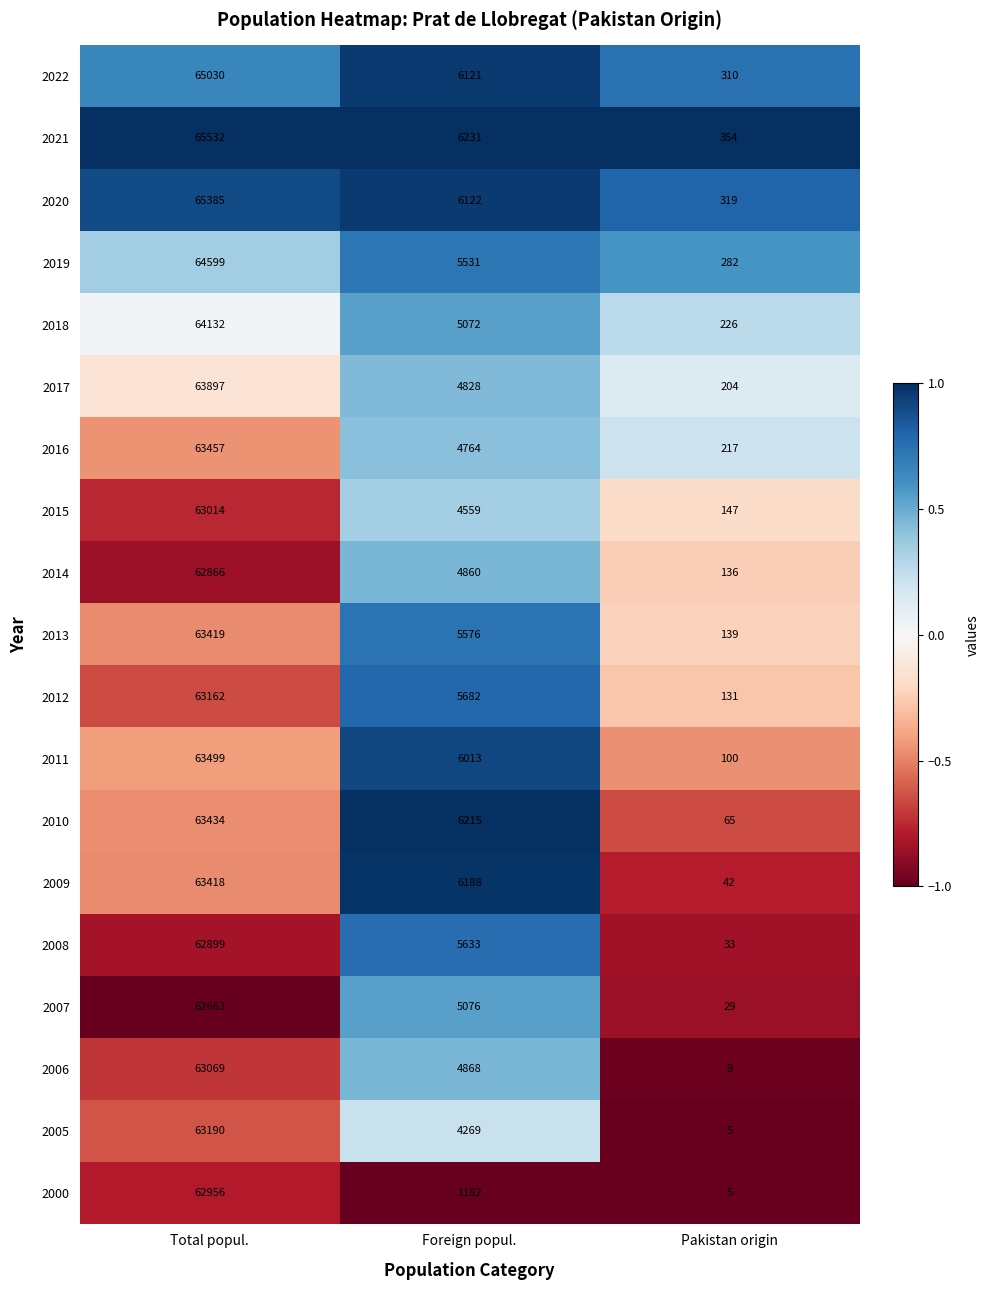

List the series in order of their peak value, lowest first.

2007, 2014, 2008, 2000, 2015, 2006, 2012, 2005, 2009, 2013, 2010, 2016, 2011, 2017, 2018, 2019, 2022, 2020, 2021